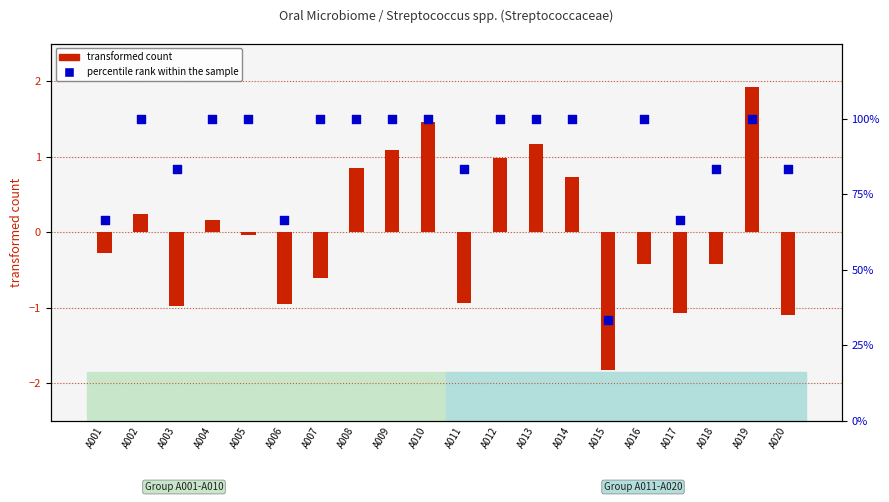

At how many categories does at least one series exceed 83?

16